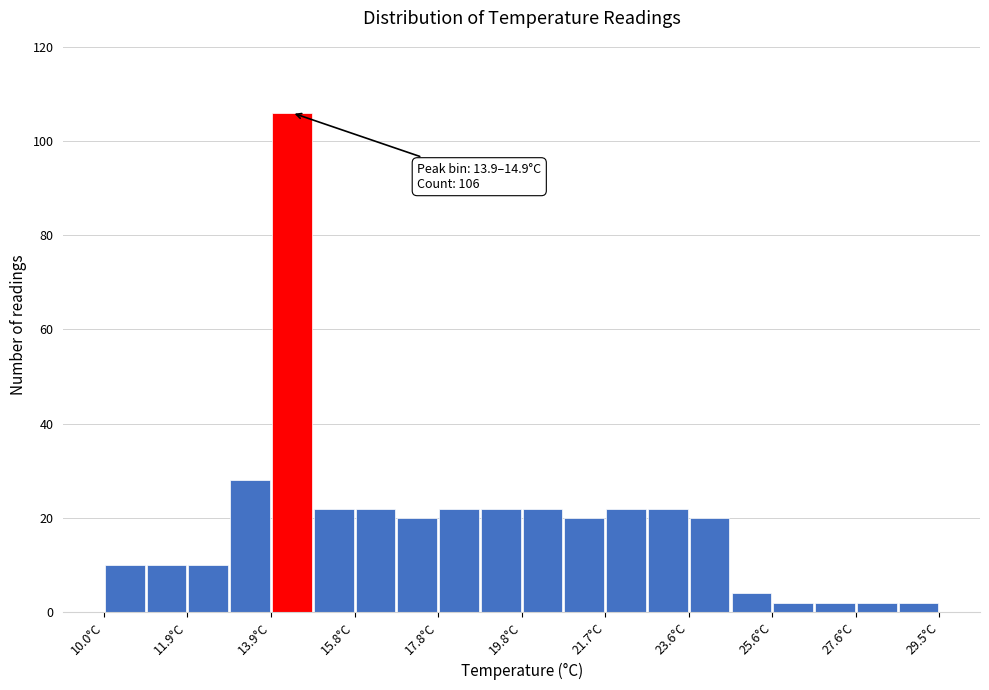

Which range on the x-axis has the tallest bar?

14.0 to 14.8